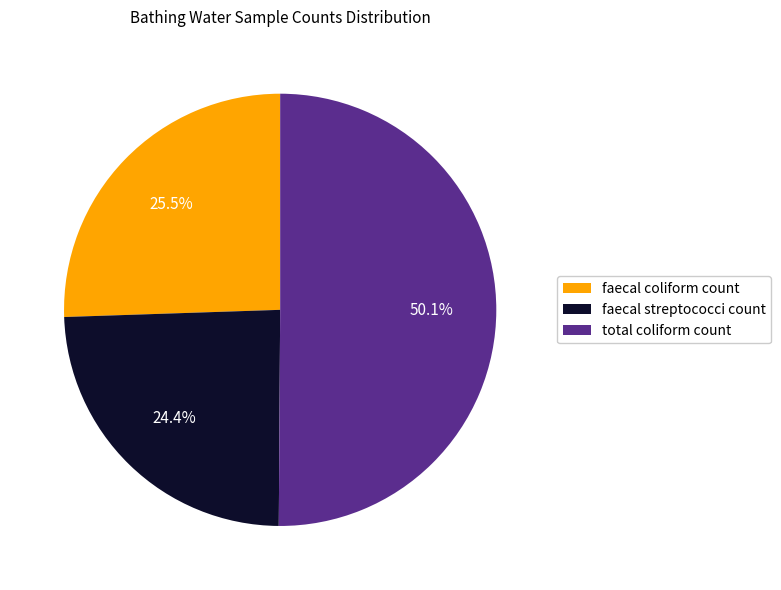

Which category accounts for the majority?

total coliform count